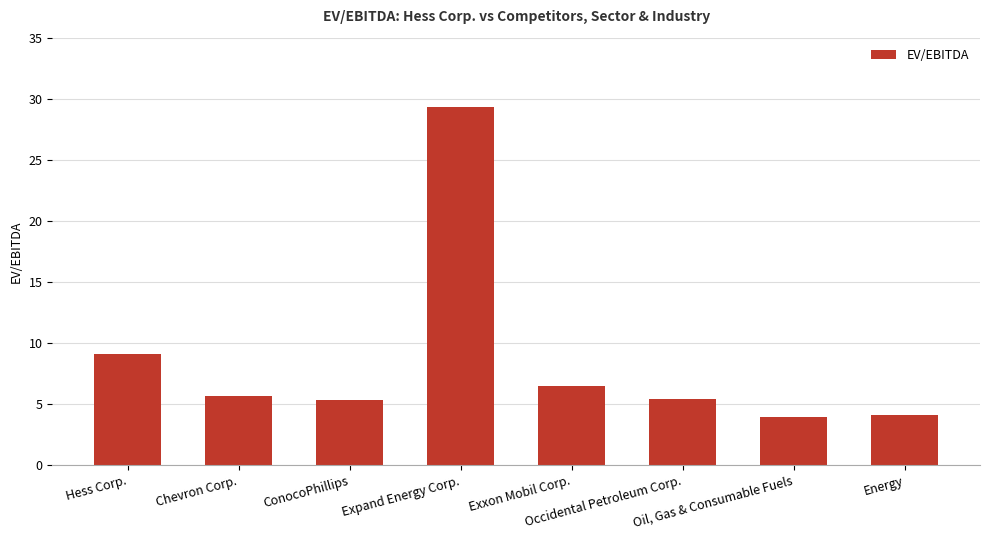

What is the sum of all values?

69.4